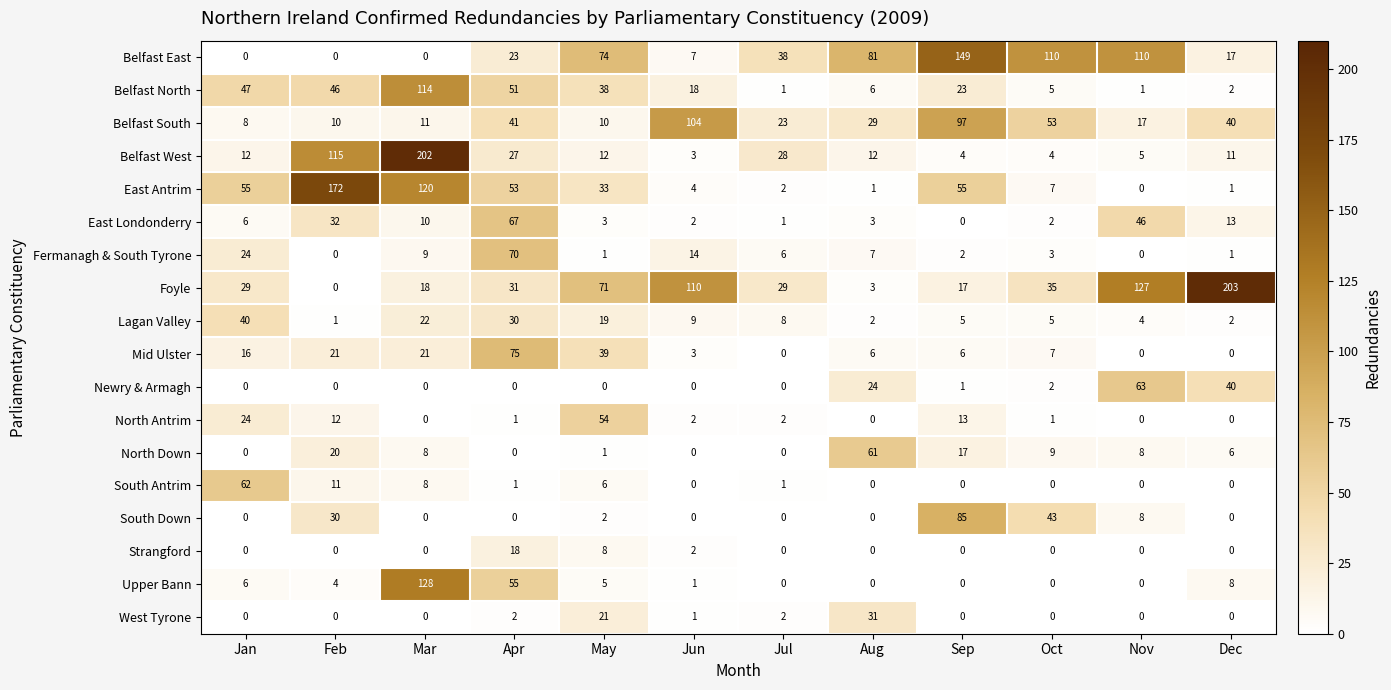

Which series has the largest range (max minus min)?

Foyle